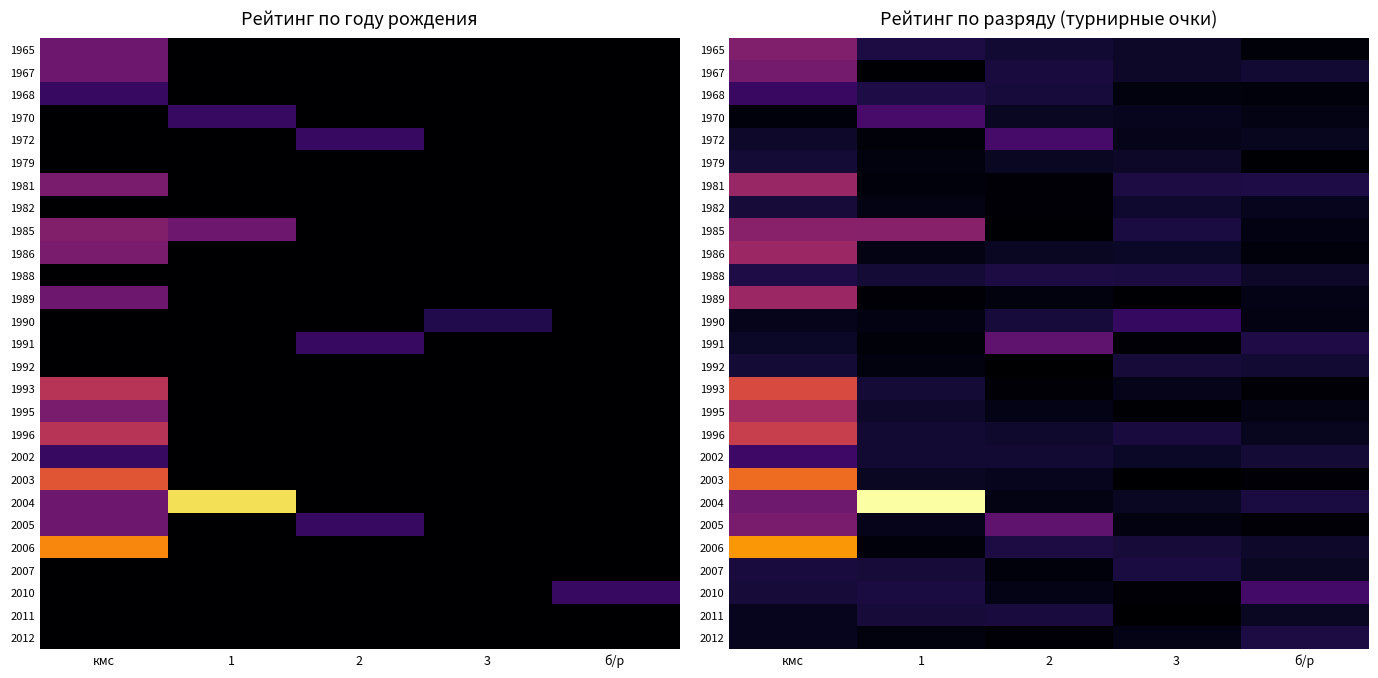

Between кмс and 2, which is larger?

кмс